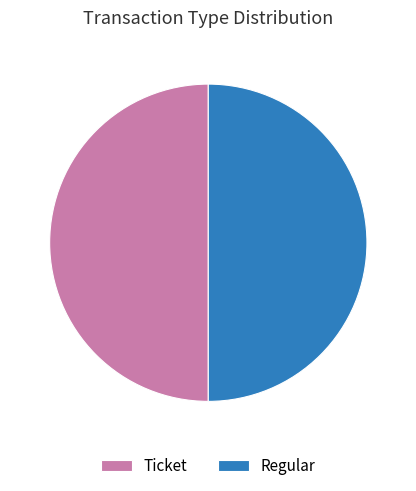

Do Ticket and Regular together represent more than half of the pie?

Yes